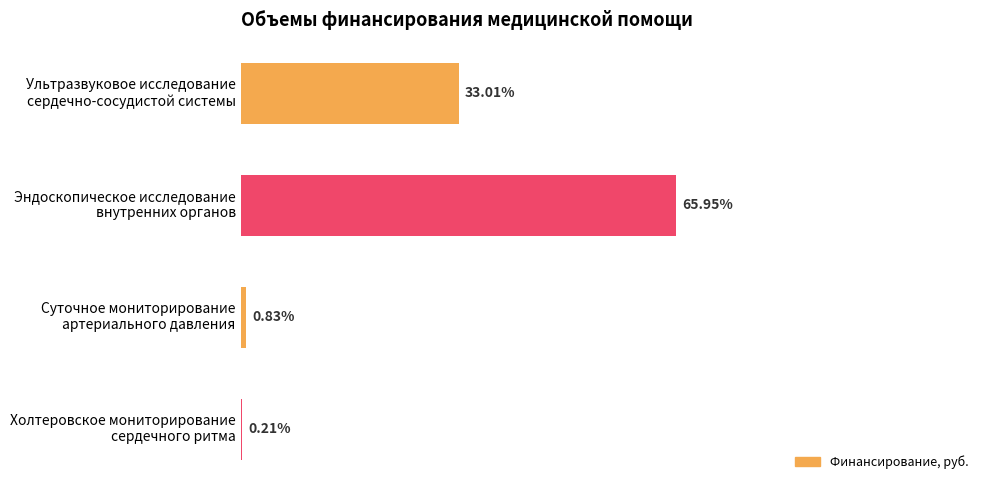

How many bars are there in total?

4